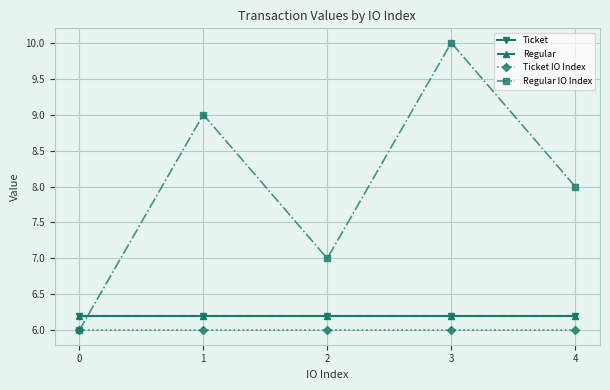

Count the Regular IO Index values in the range 7 to 9.

3